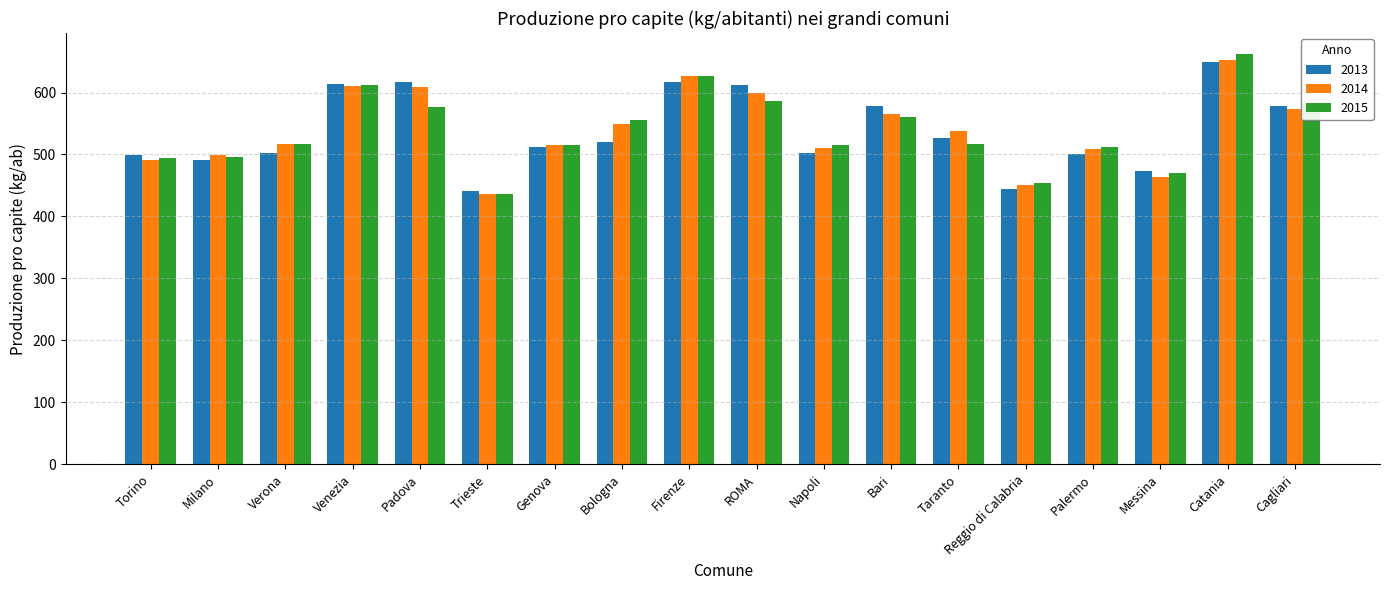

What is the spread (max minus min) of values at Torino?

7.1